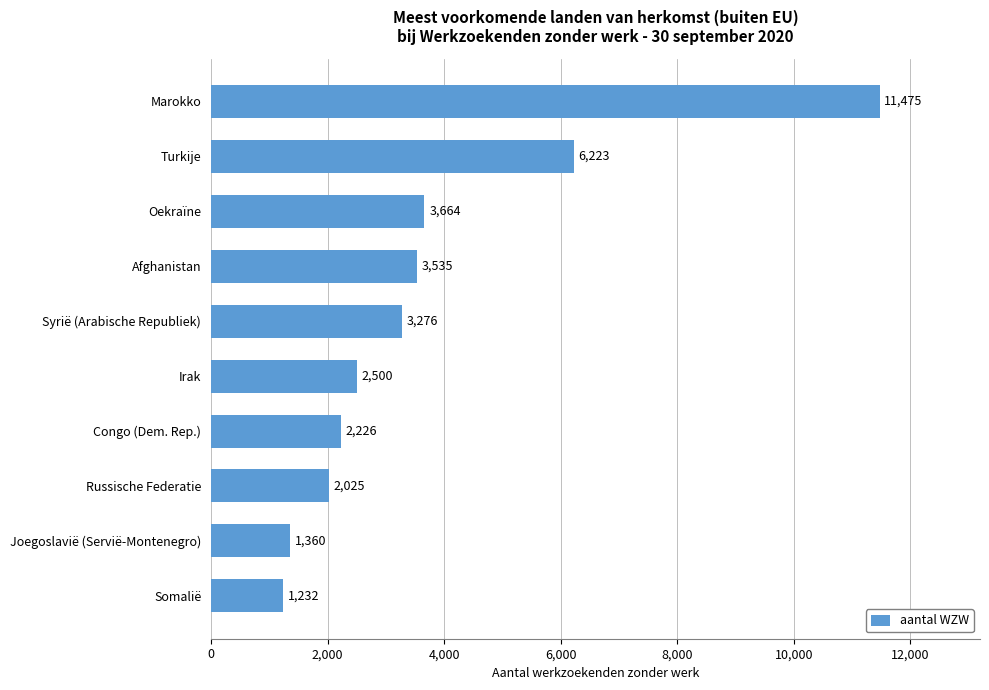

Between Congo (Dem. Rep.) and Joegoslavië (Servië-Montenegro), which is larger?

Congo (Dem. Rep.)